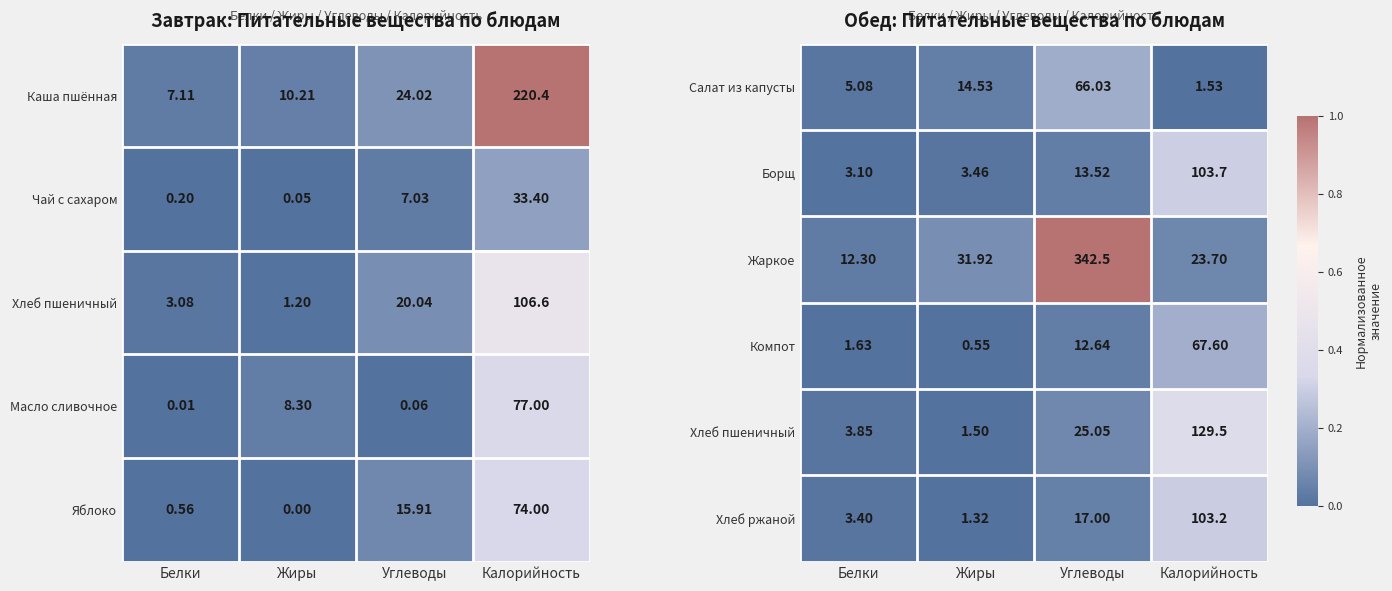

True or false: Борщ has a value of 0.0 at Углеводы.

False